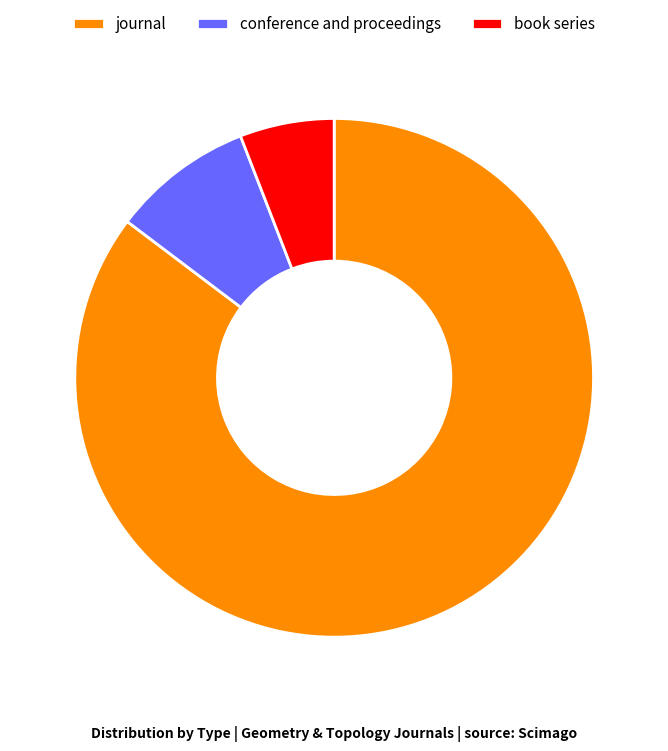

Is the sum of book series and journal greater than half?

Yes